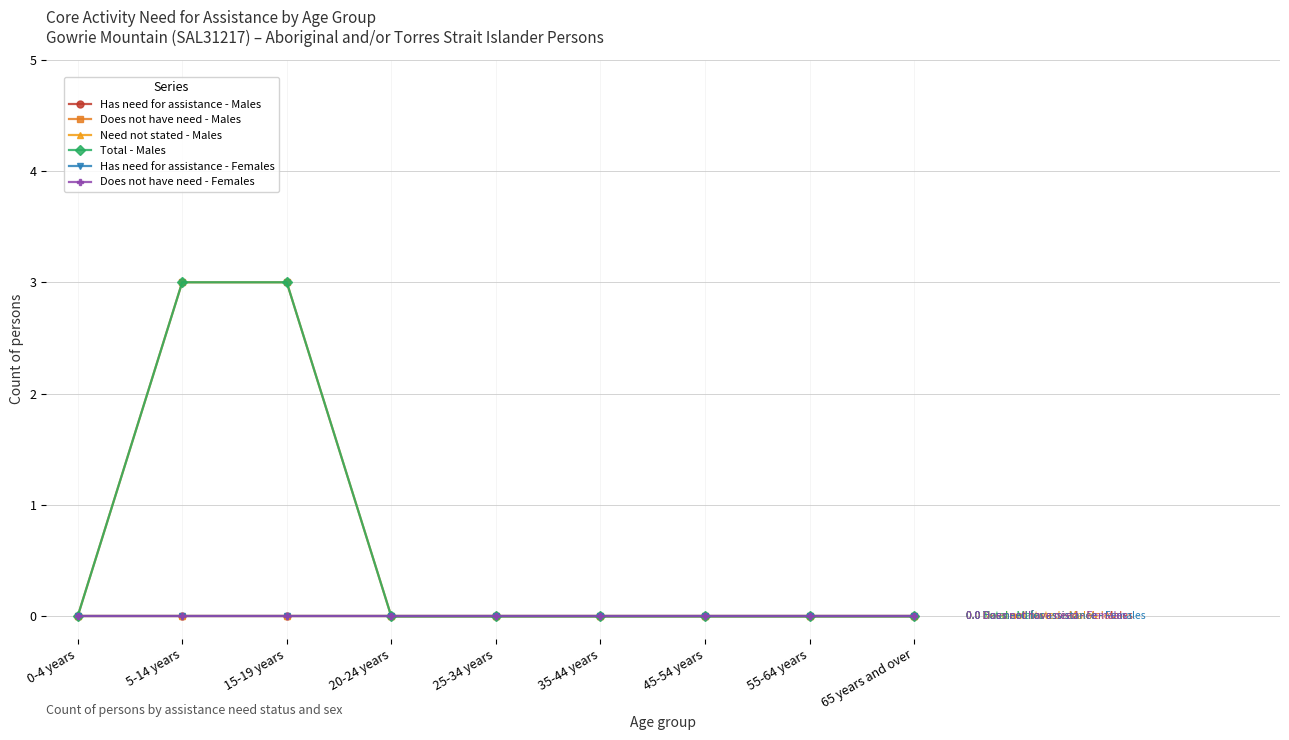

What is the label of the 3rd point from the left?

15-19 years